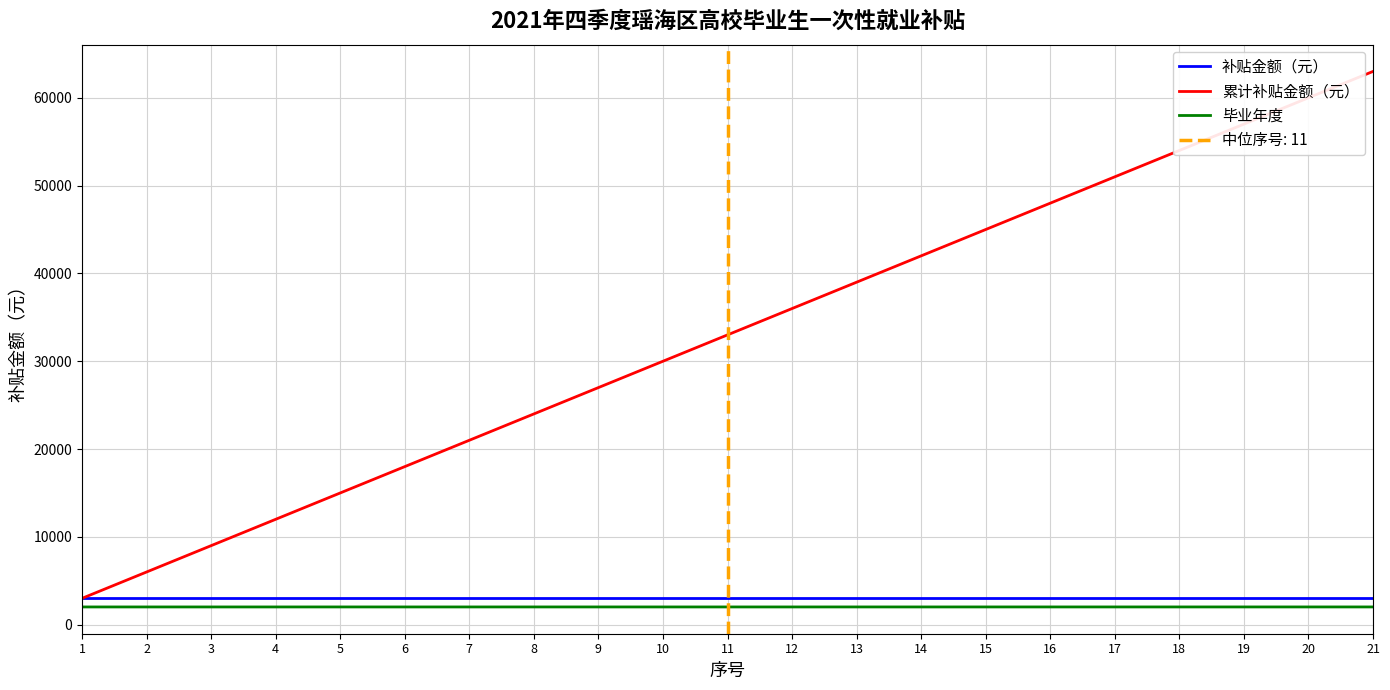

Is this an area chart (filled region under the line)?

No